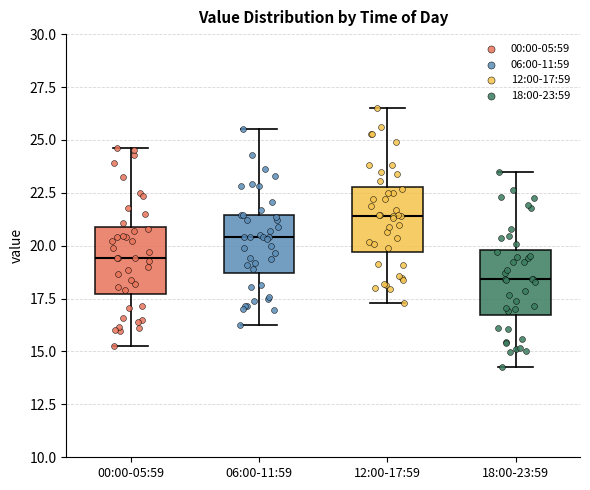

Which box has the highest median line?

12:00-17:59